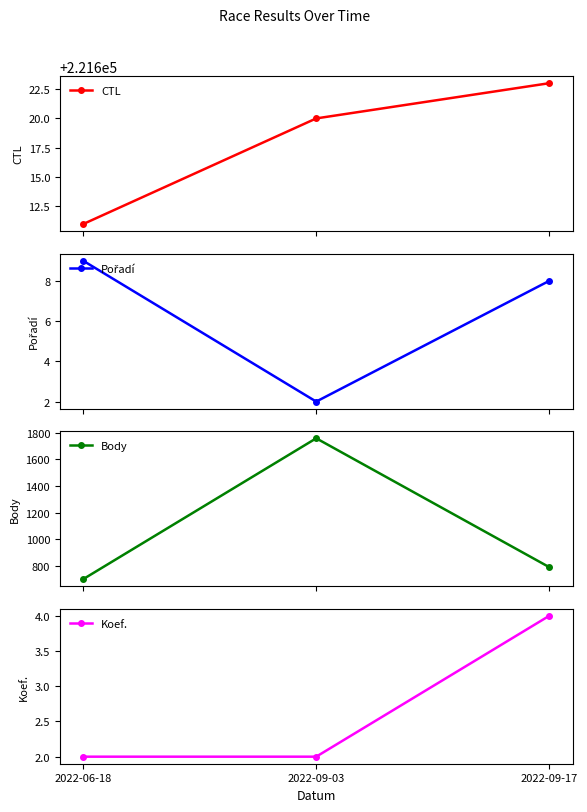

What is the spread (max minus min) of values at 2022-09-17?

221619